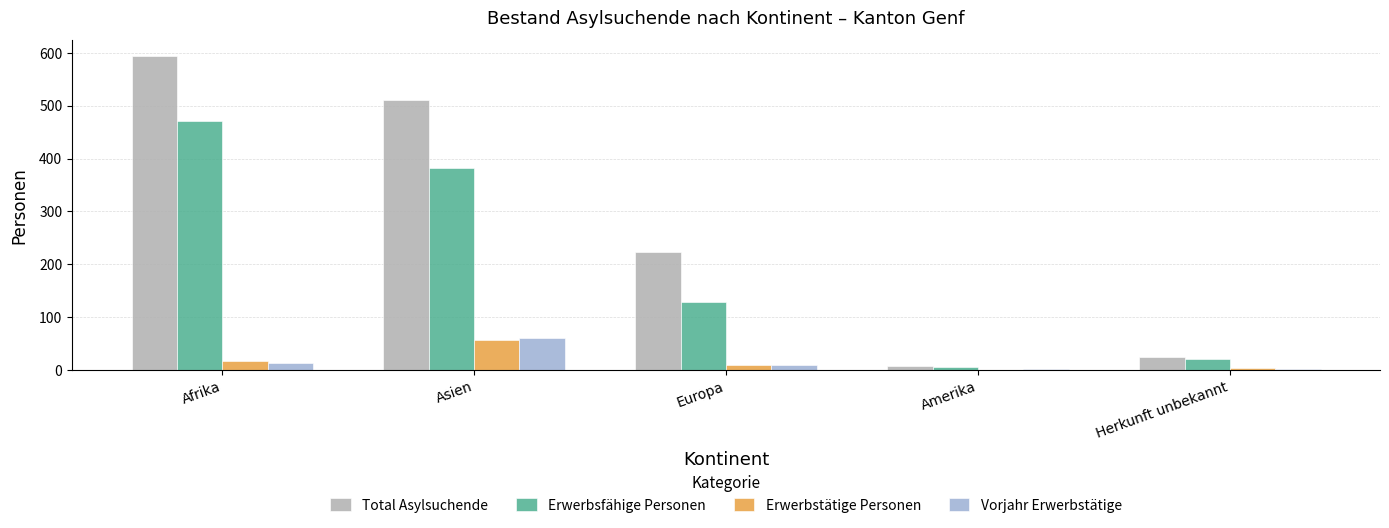

What is the sum of all Vorjahr Erwerbstätige values?

85